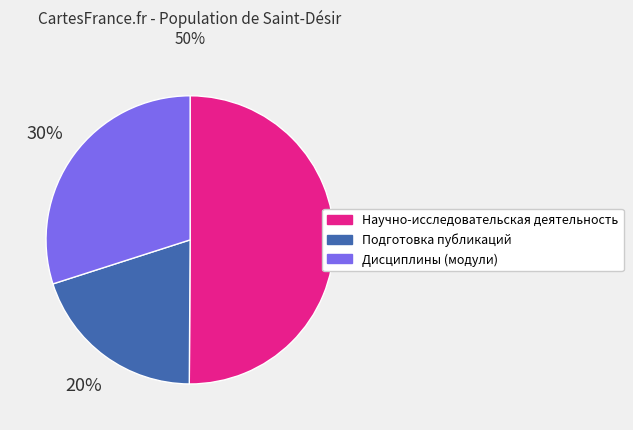

What is the ratio of the value at Дисциплины (модули) to the value at Научно-исследовательская деятельность?

0.6